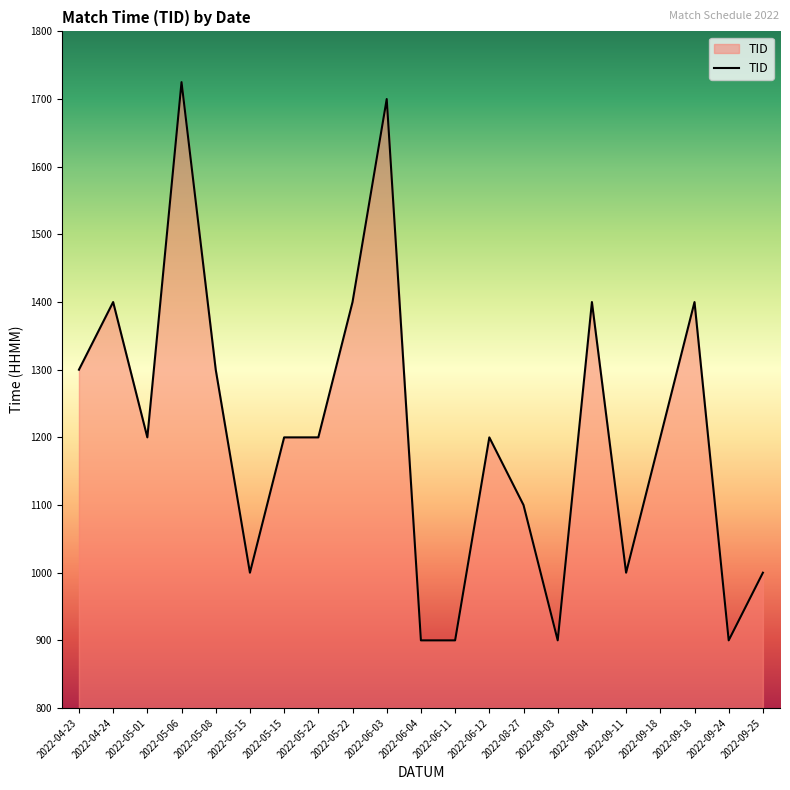

At which label does the data first exceed 1200?

2022-04-23